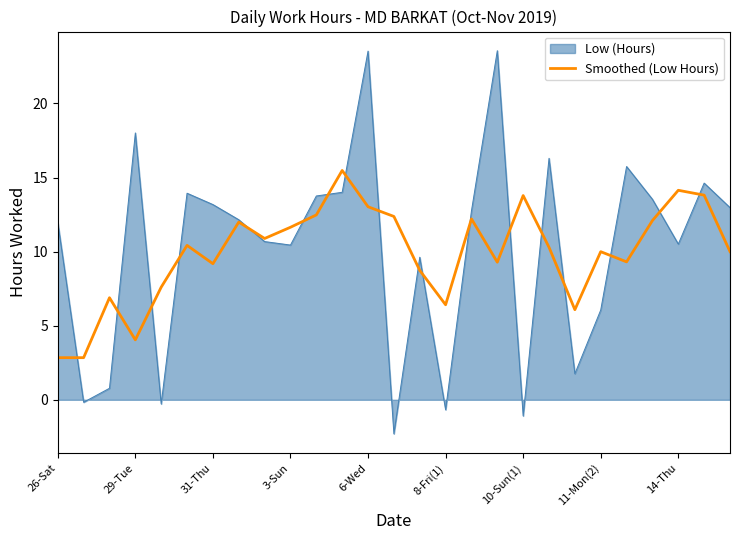

What is the lowest value of the Low (Hours) series?

-2.3